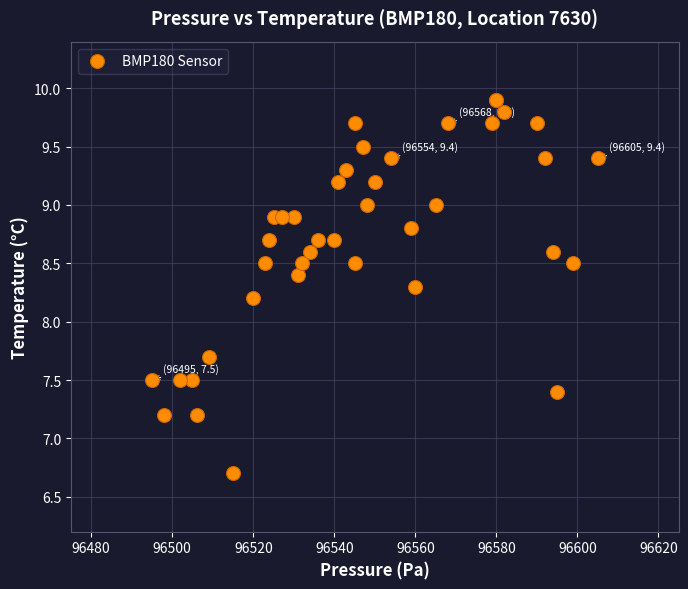

What Y value in the scatter plot is closest to 8?

8.2